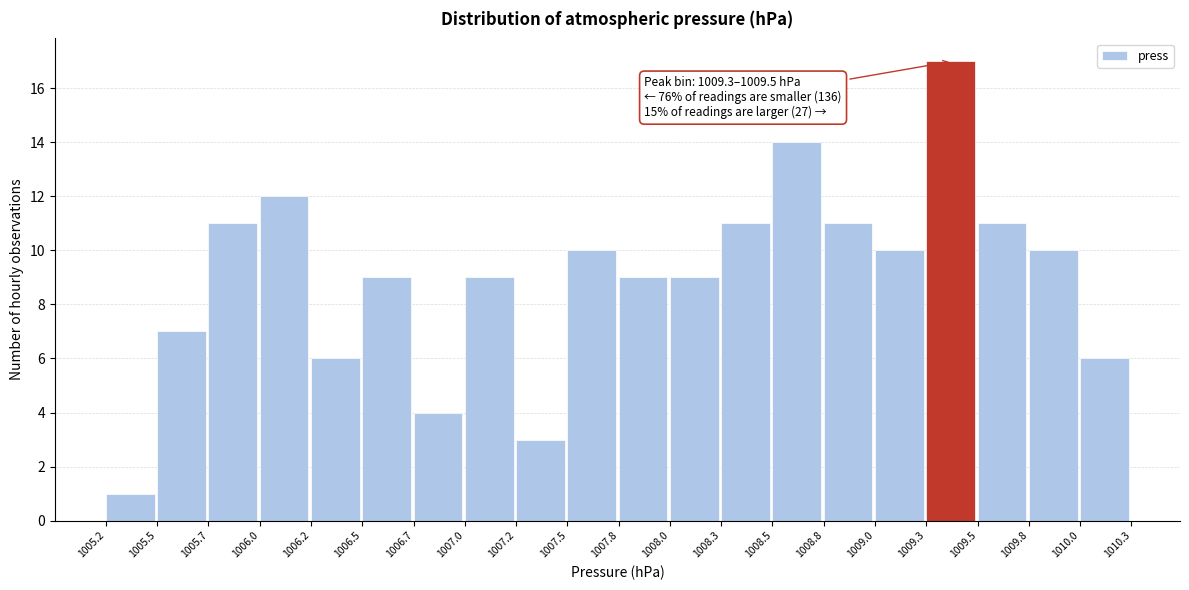

Which range on the x-axis has the tallest bar?

1009.3 to 1009.5